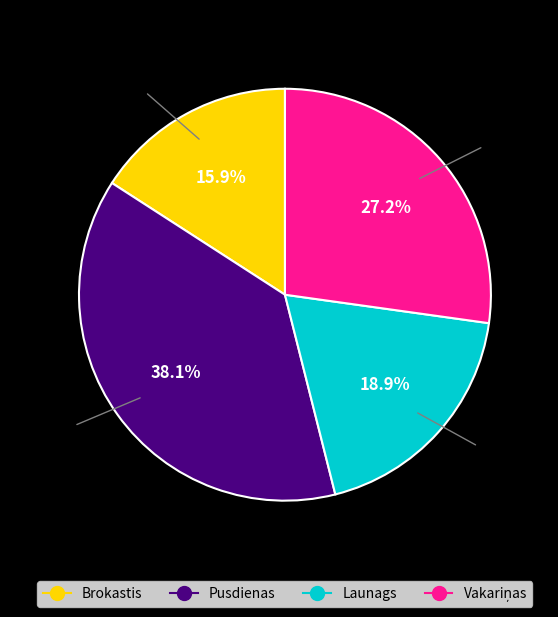

Between Pusdienas and Brokastis, which is larger?

Pusdienas